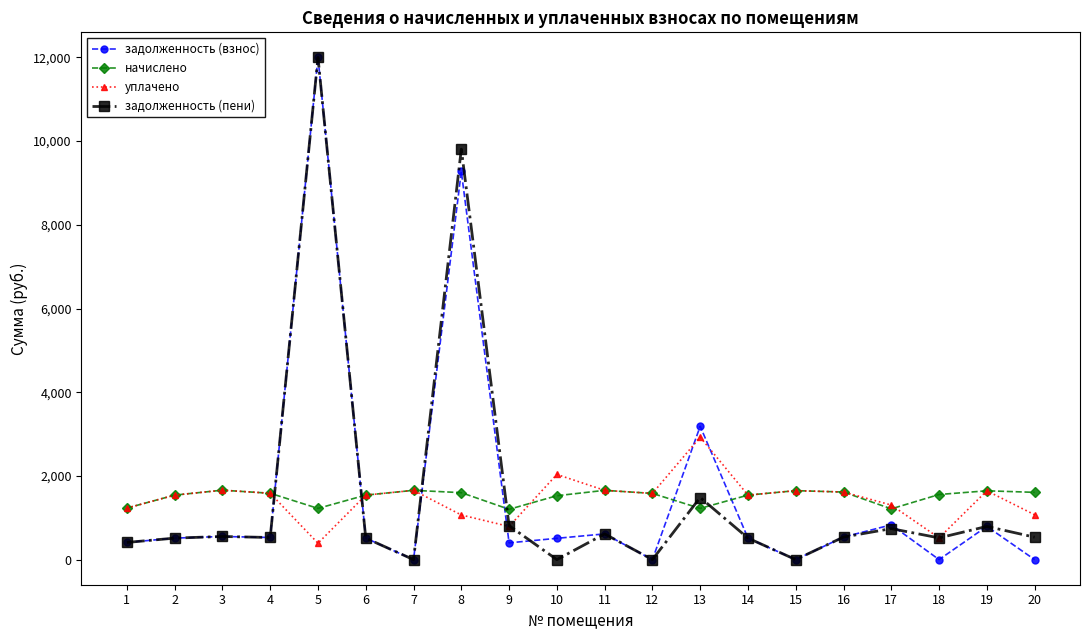

What is the spread (max minus min) of values at 19?

851.0